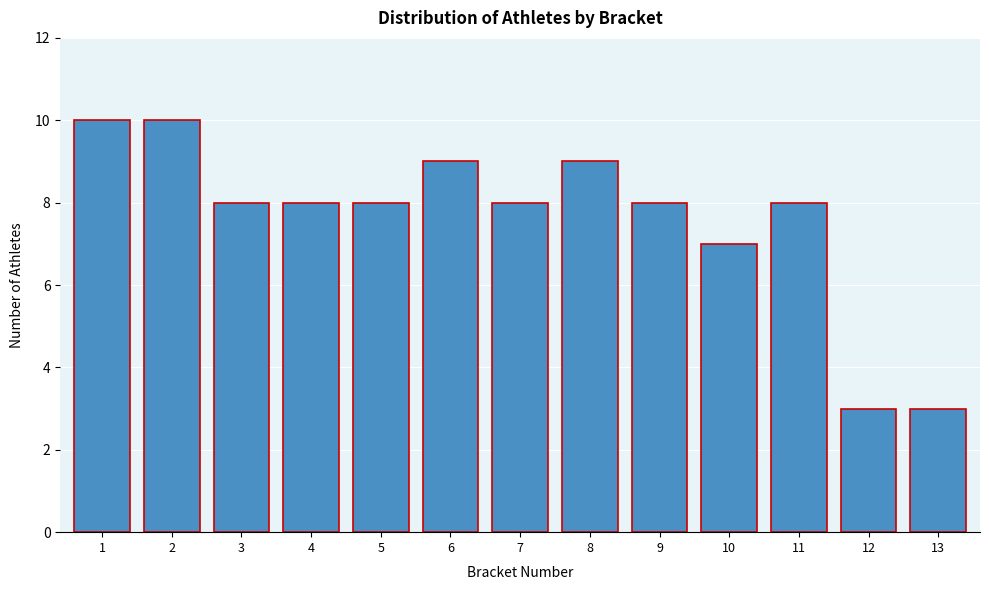

Reading right to left, transcribe all the data shown in this chart.

13=3	12=3	11=8	10=7	9=8	8=9	7=8	6=9	5=8	4=8	3=8	2=10	1=10